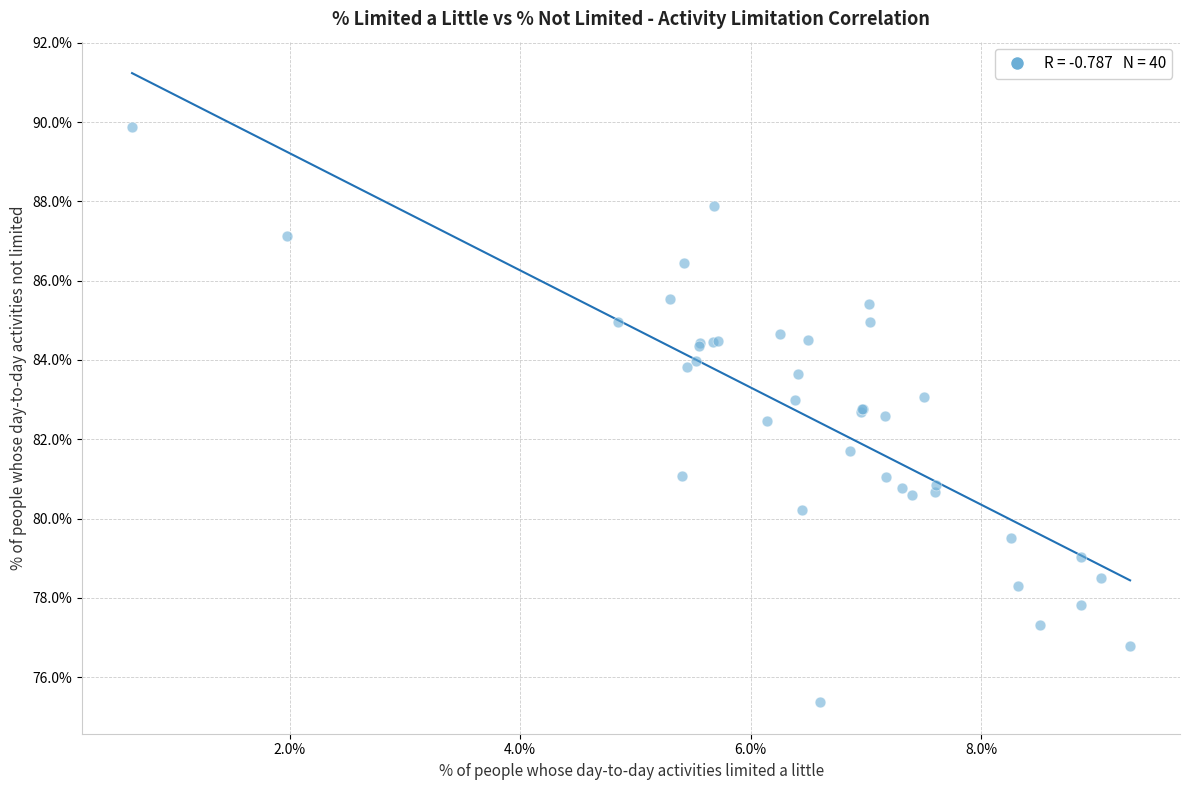

What Y value in the scatter plot is closest to 82?

81.7